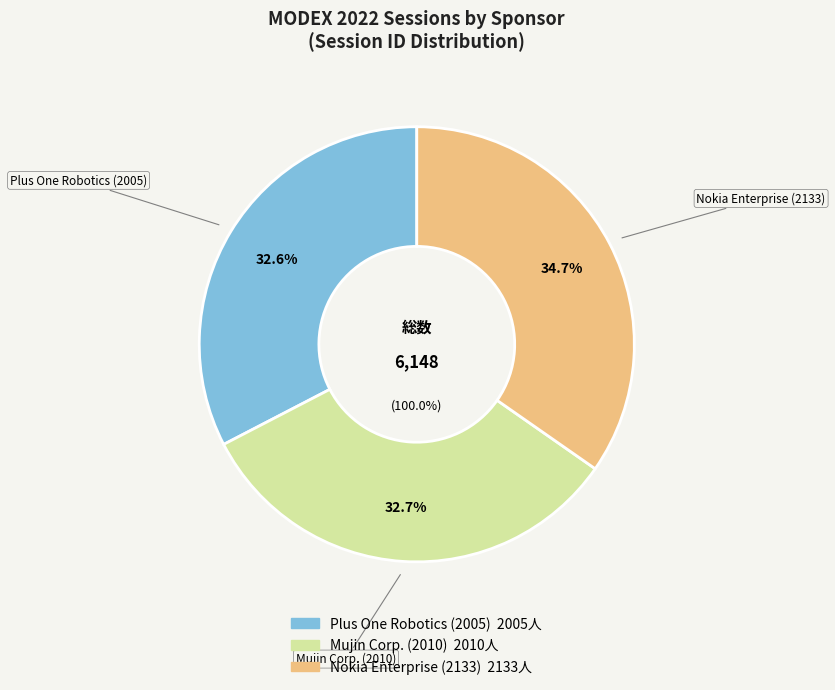

What percentage do Nokia Enterprise (2133) and Plus One Robotics (2005) together represent?

67.3%